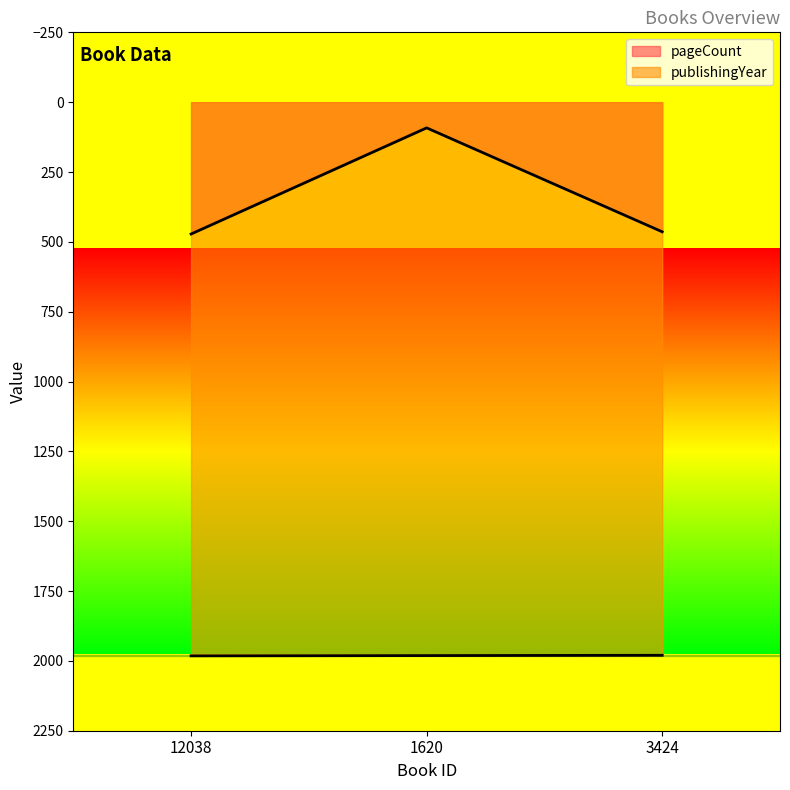

Which series changed the most between 12038 and 1620?

pageCount